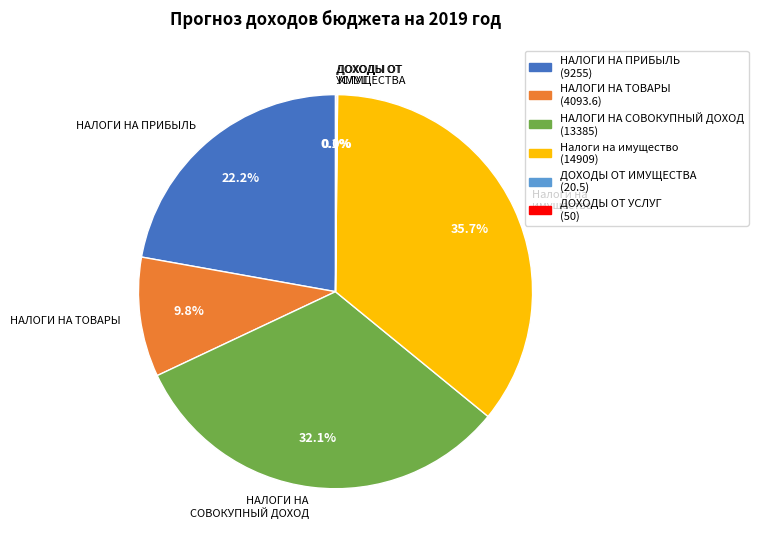

Combined, do НАЛОГИ НА СОВОКУПНЫЙ ДОХОД and НАЛОГИ НА ПРИБЫЛЬ account for over 50%?

Yes